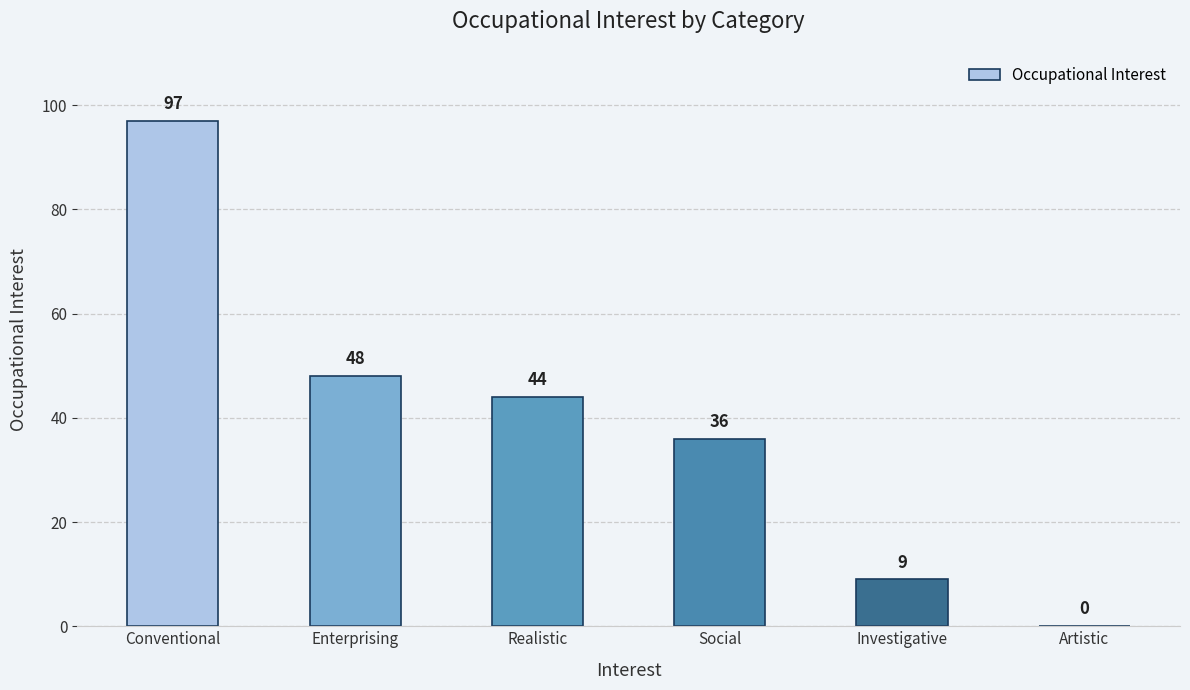

Are the bars grouped side by side (vs. stacked)?

No